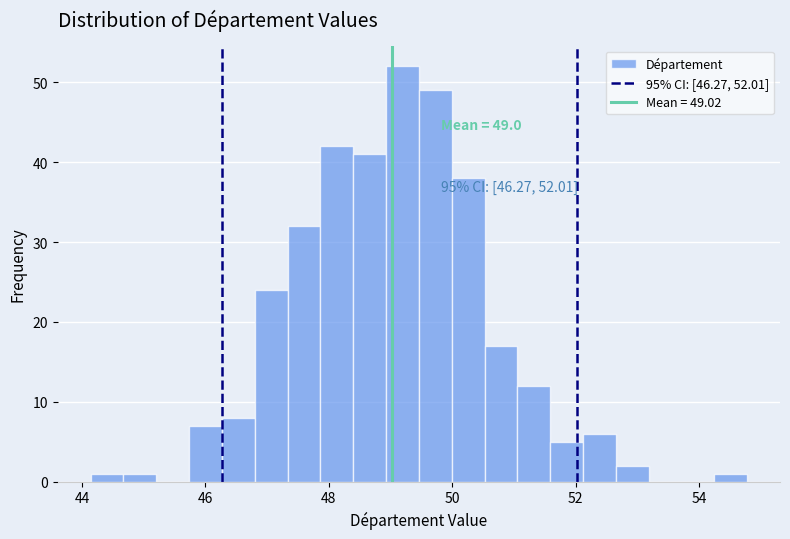

Around what value on the x-axis is the tallest bar? Give the approximate position of its centre, as read against the axis.

49.2